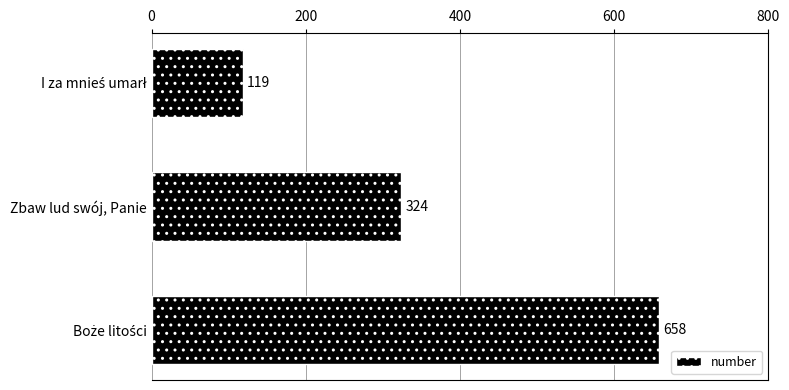

What is the difference between the maximum and minimum values?

539